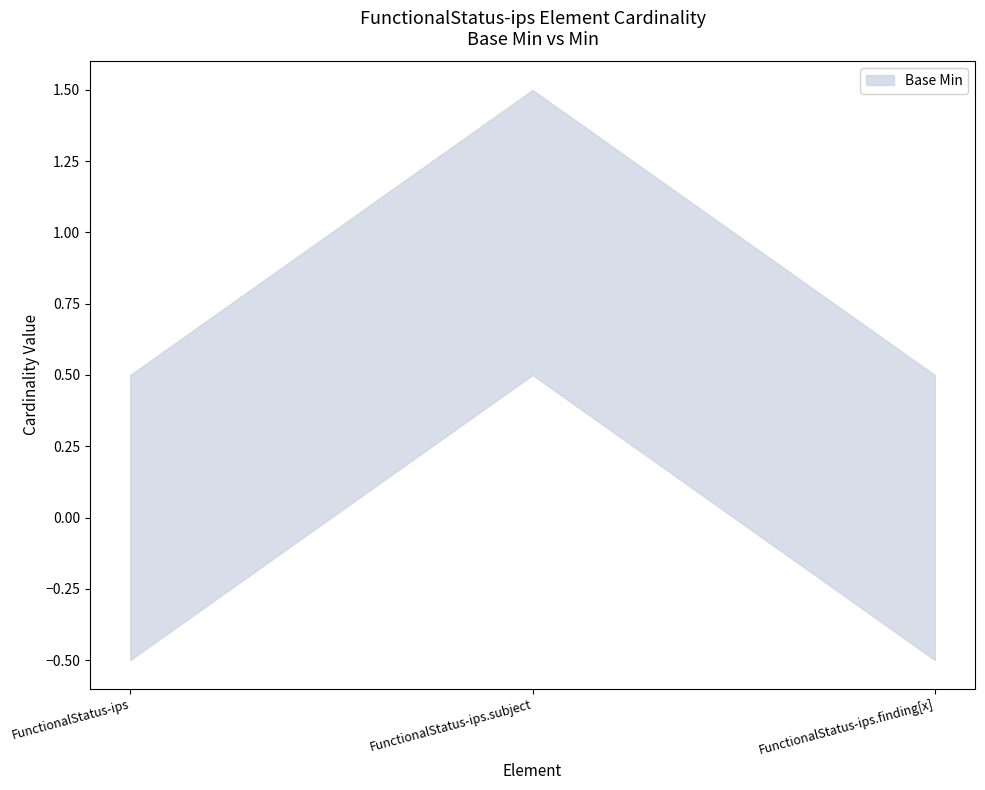

Which category has the highest value across all series?

FunctionalStatus-ips.subject